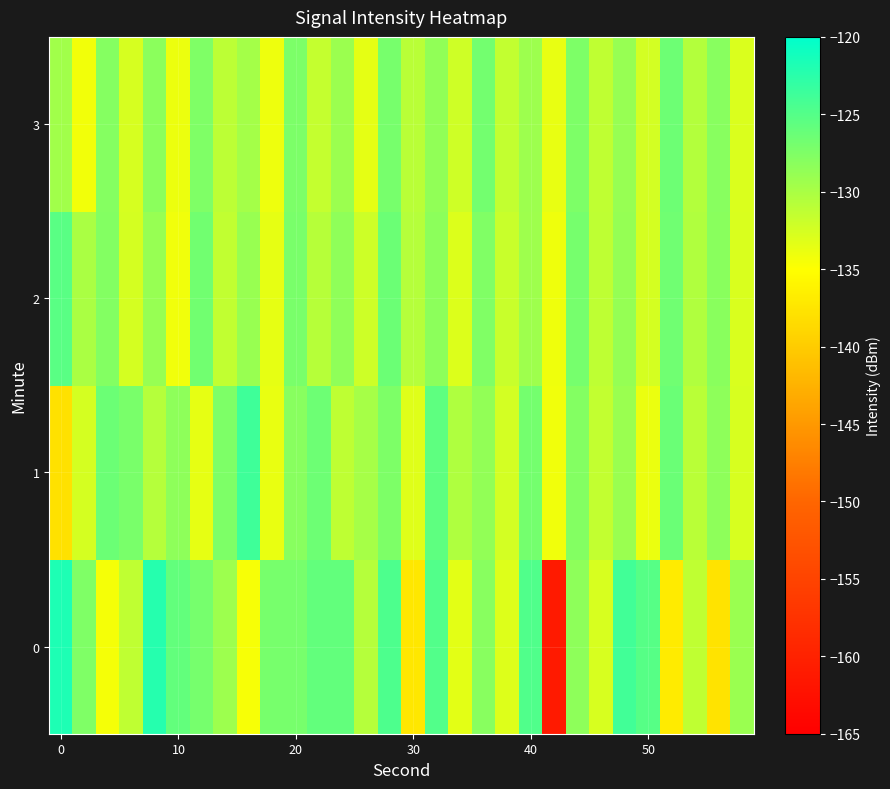

Rank the series by their maximum value, from highest to lowest.

0, 1, 2, 3